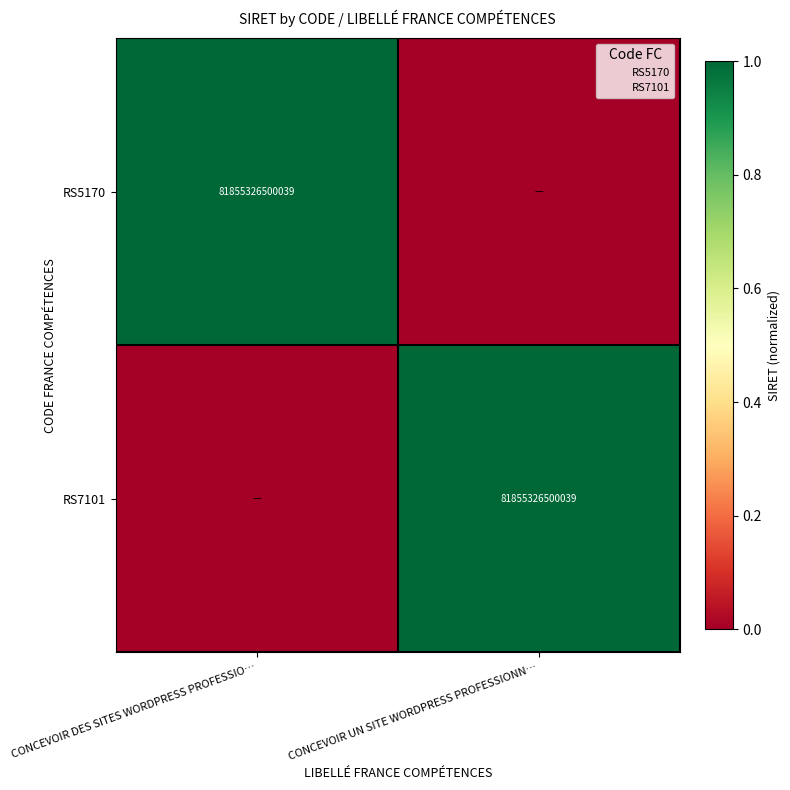

What is the sum of the RS7101 values at CONCEVOIR DES SITES WORDPRESS PROFESSIO… and CONCEVOIR UN SITE WORDPRESS PROFESSIONN…?

1